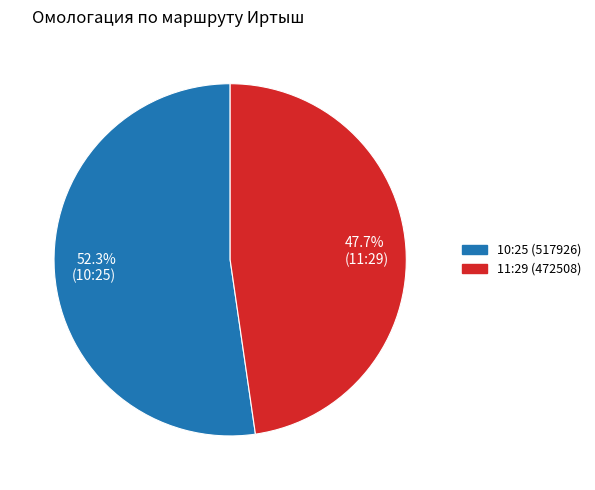

Approximately how many times larger is the value at 52.3% (10:25) compared to 47.7% (11:29)?

1.1